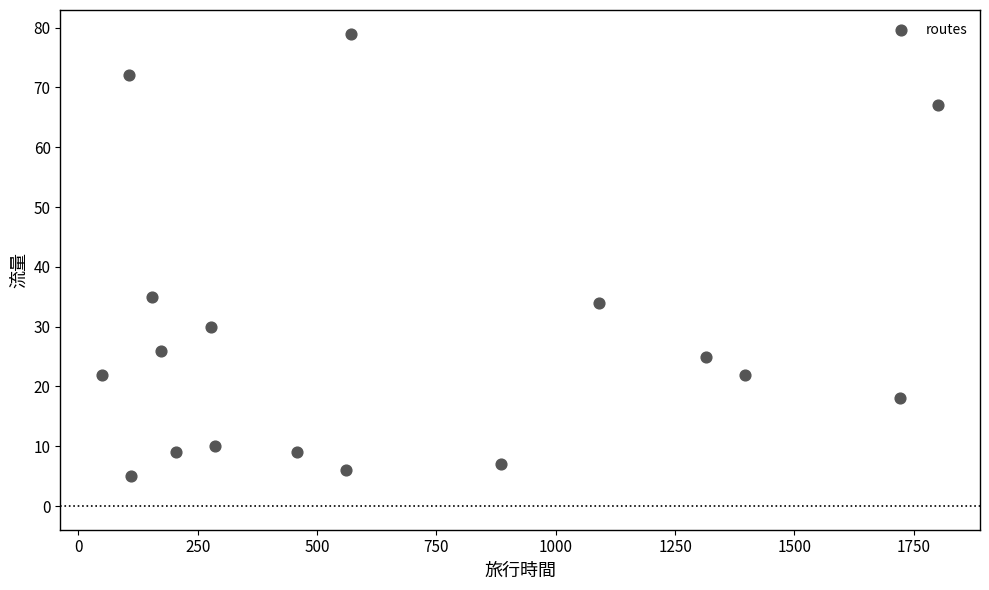

What Y value in the scatter plot is closest to 42?

35